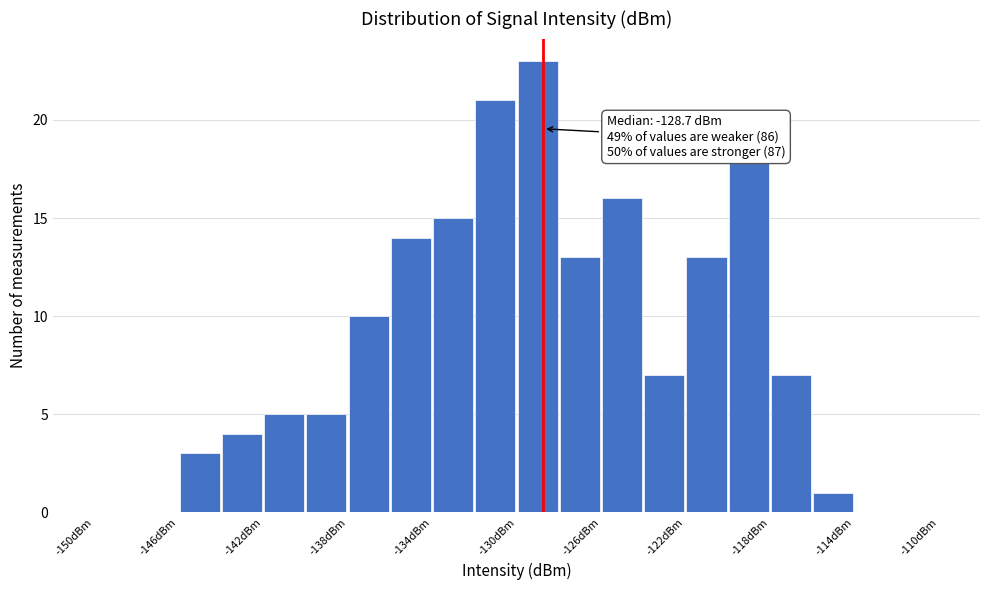

Which range on the x-axis has the tallest bar?

-130 to -128